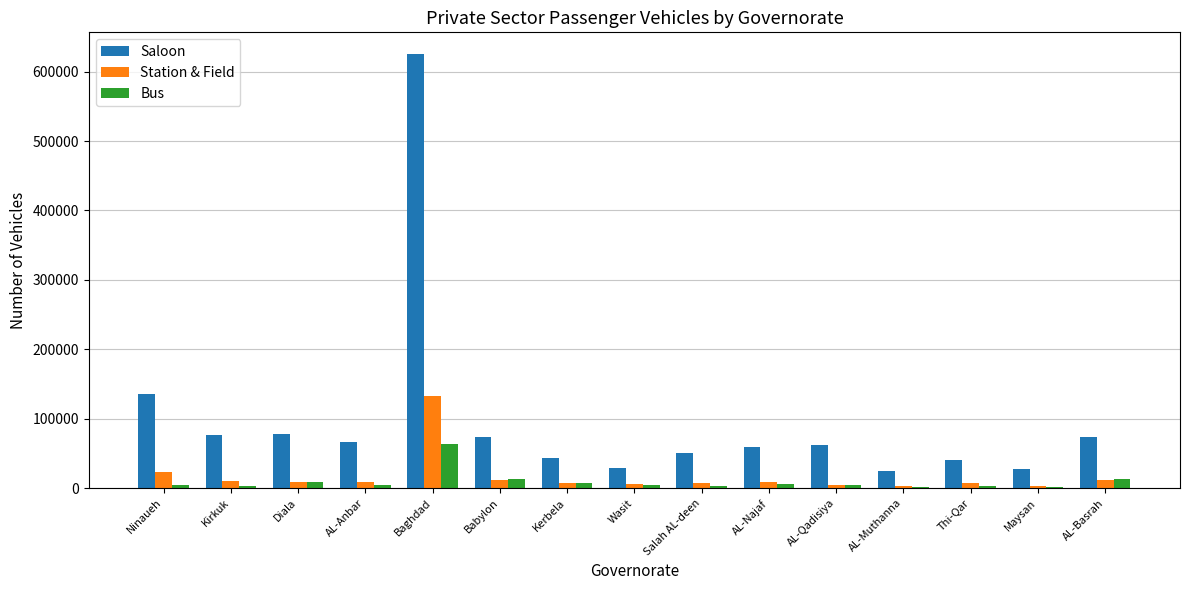

What are all the series names shown in the legend?

Saloon, Station & Field, Bus